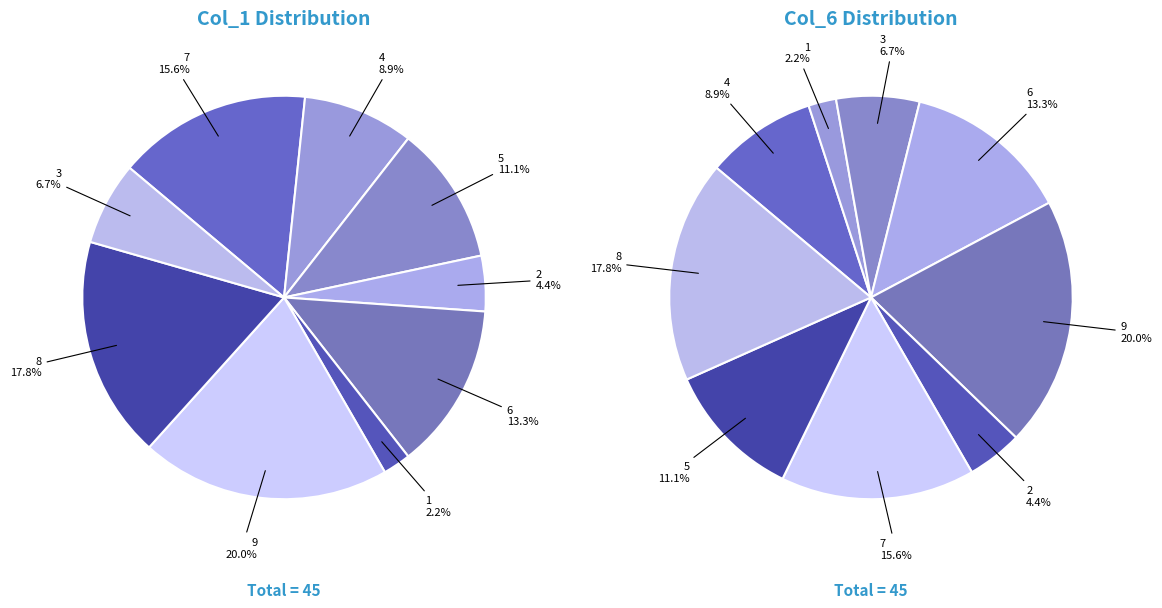

How many segments does this pie chart have?

9